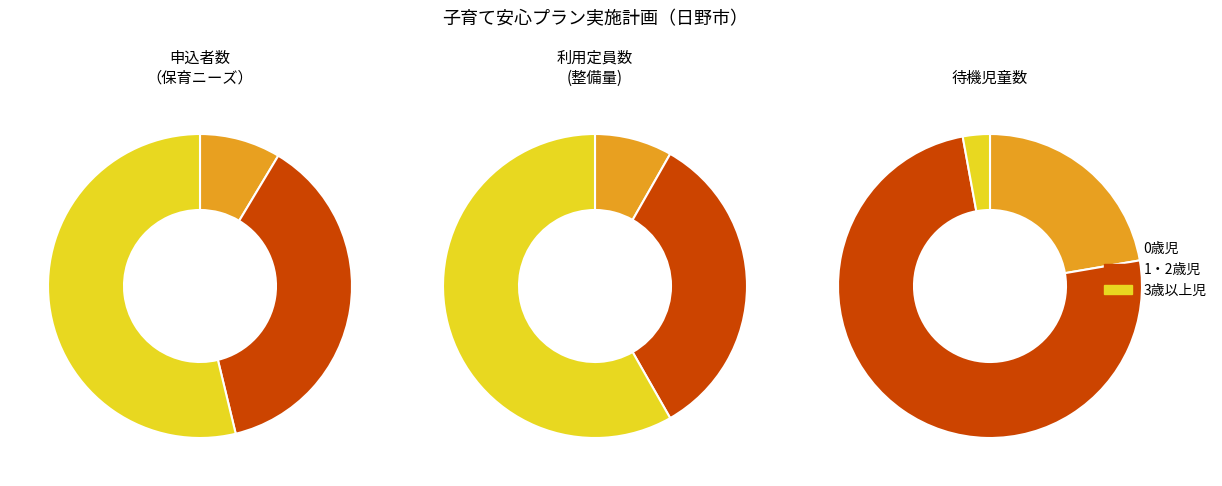

To the nearest percent, what portion does 0歳児 represent?

22%